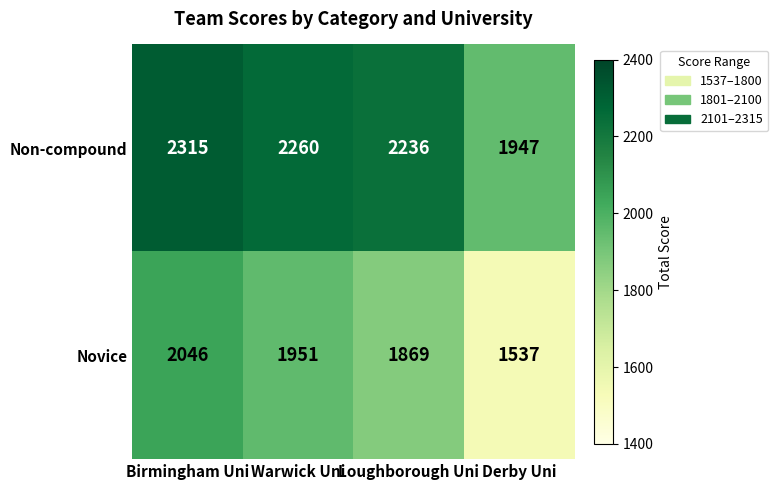

How many categories are shown in the chart?

4